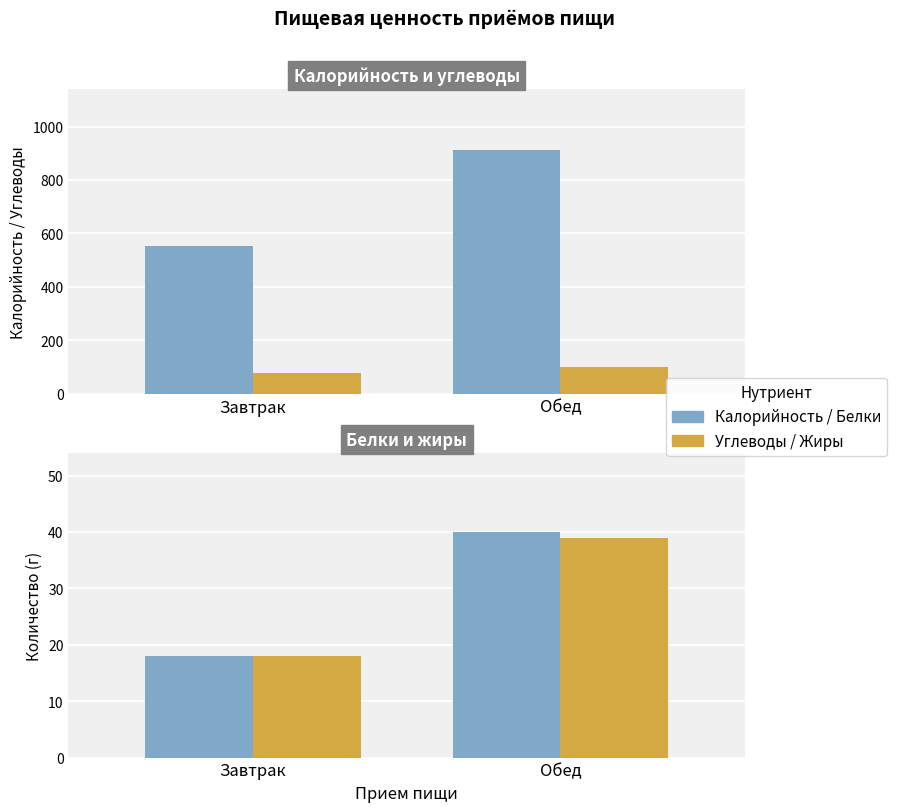

At Завтрак, list the series in order from smallest to largest.

Белки, Жиры, Углеводы, Калорийность